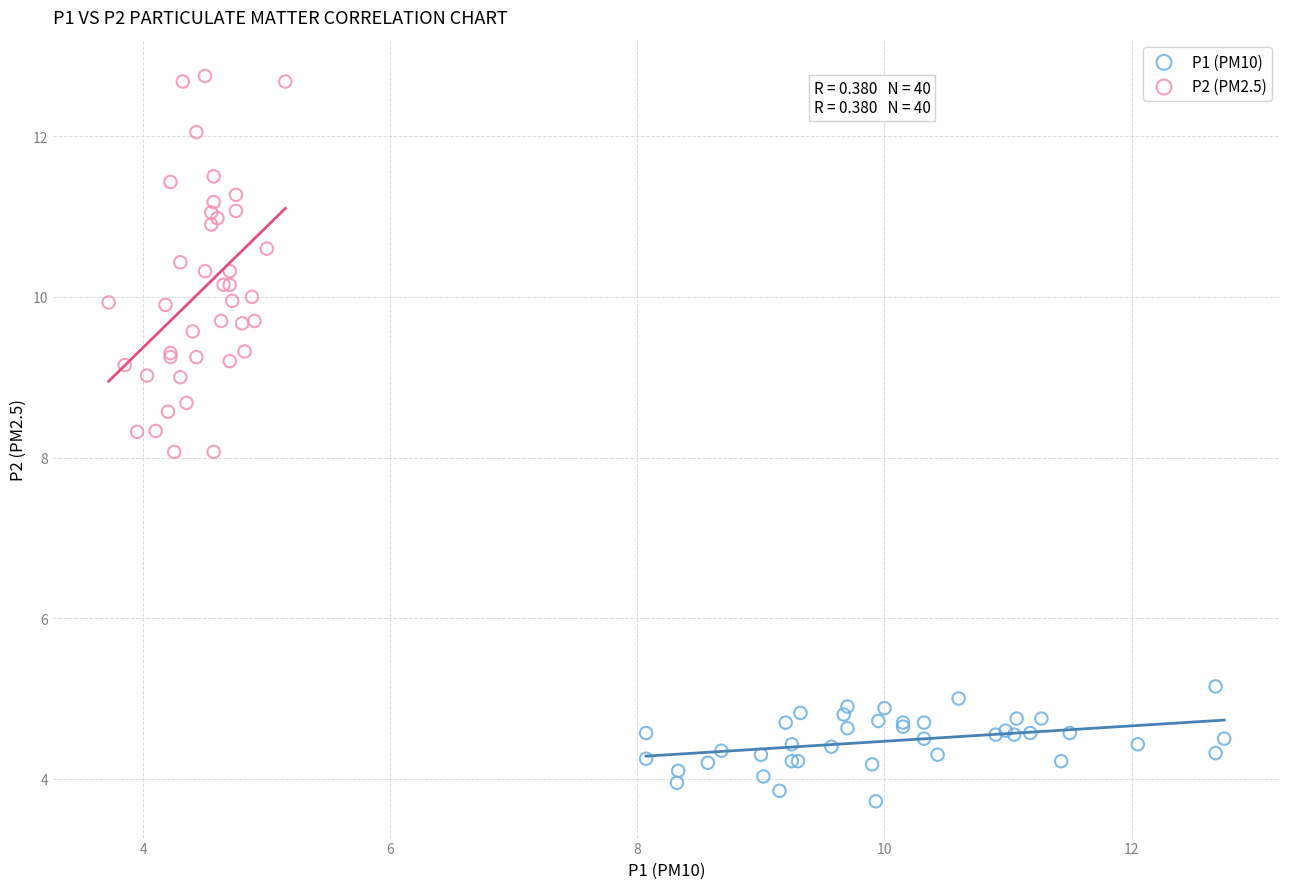

Which series contains the highest Y value?

P2 (PM2.5)